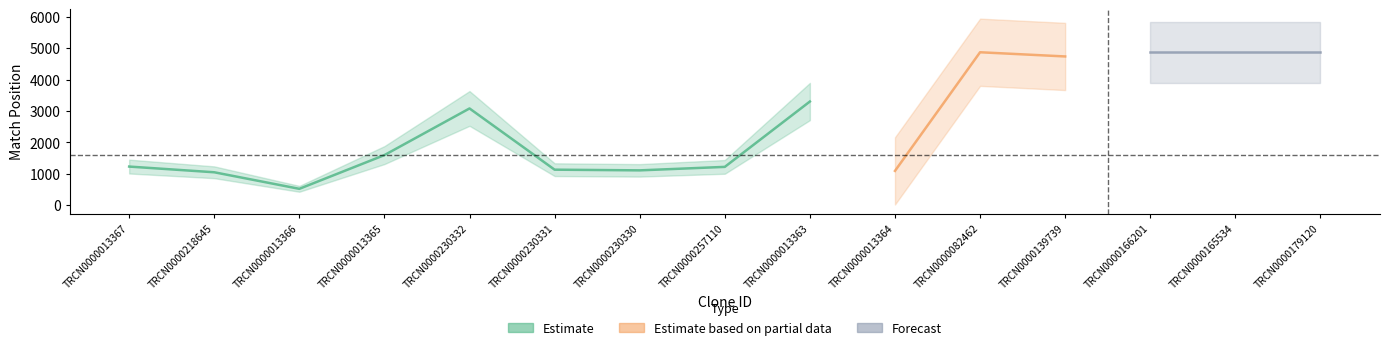

Does the chart have visible grid lines?

No